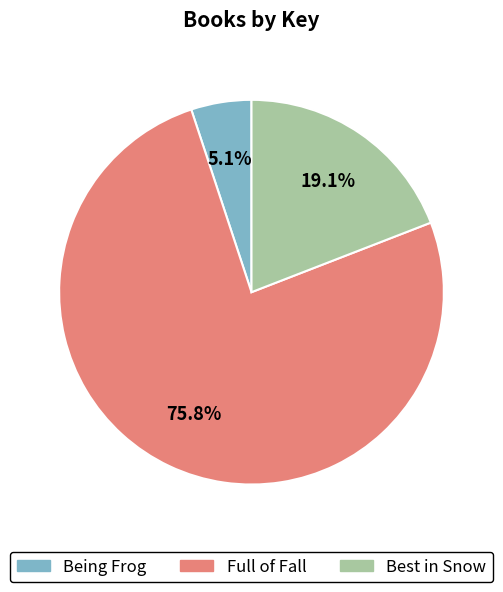

Approximately how many times larger is the value at Being Frog compared to Full of Fall?

0.1